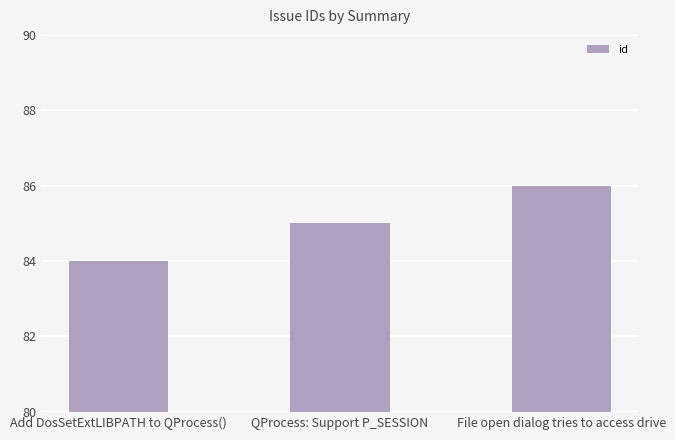

How many distinct data groups are displayed?

1